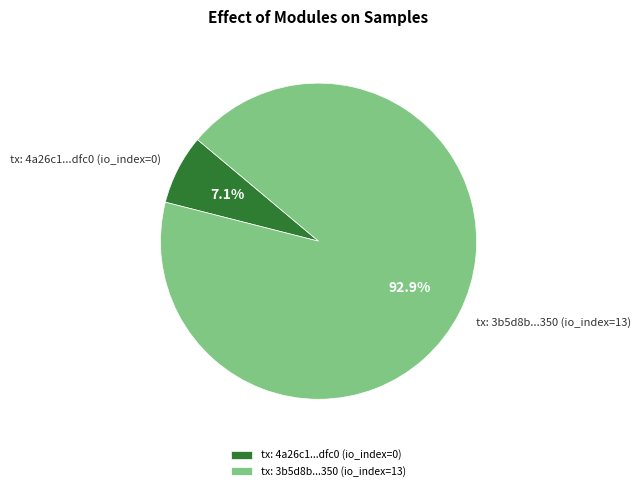

Rank the categories by value from highest to lowest.

tx: 3b5d8b...350 (io_index=13), tx: 4a26c1...dfc0 (io_index=0)